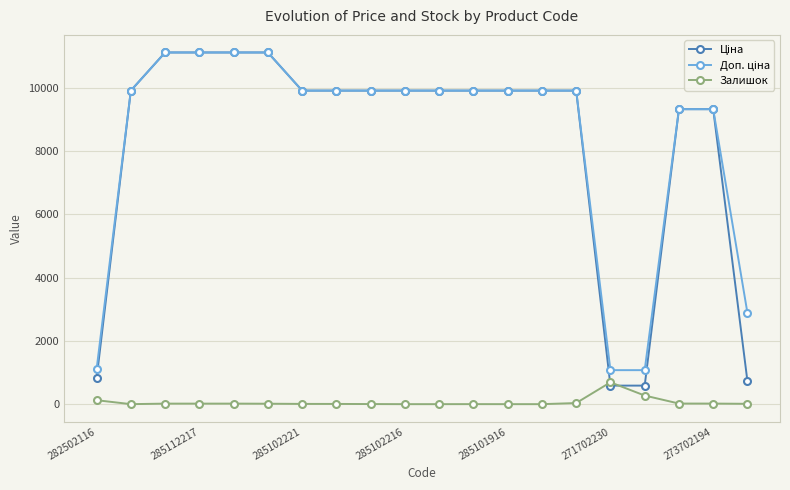

What is the greatest value displayed?

11113.6